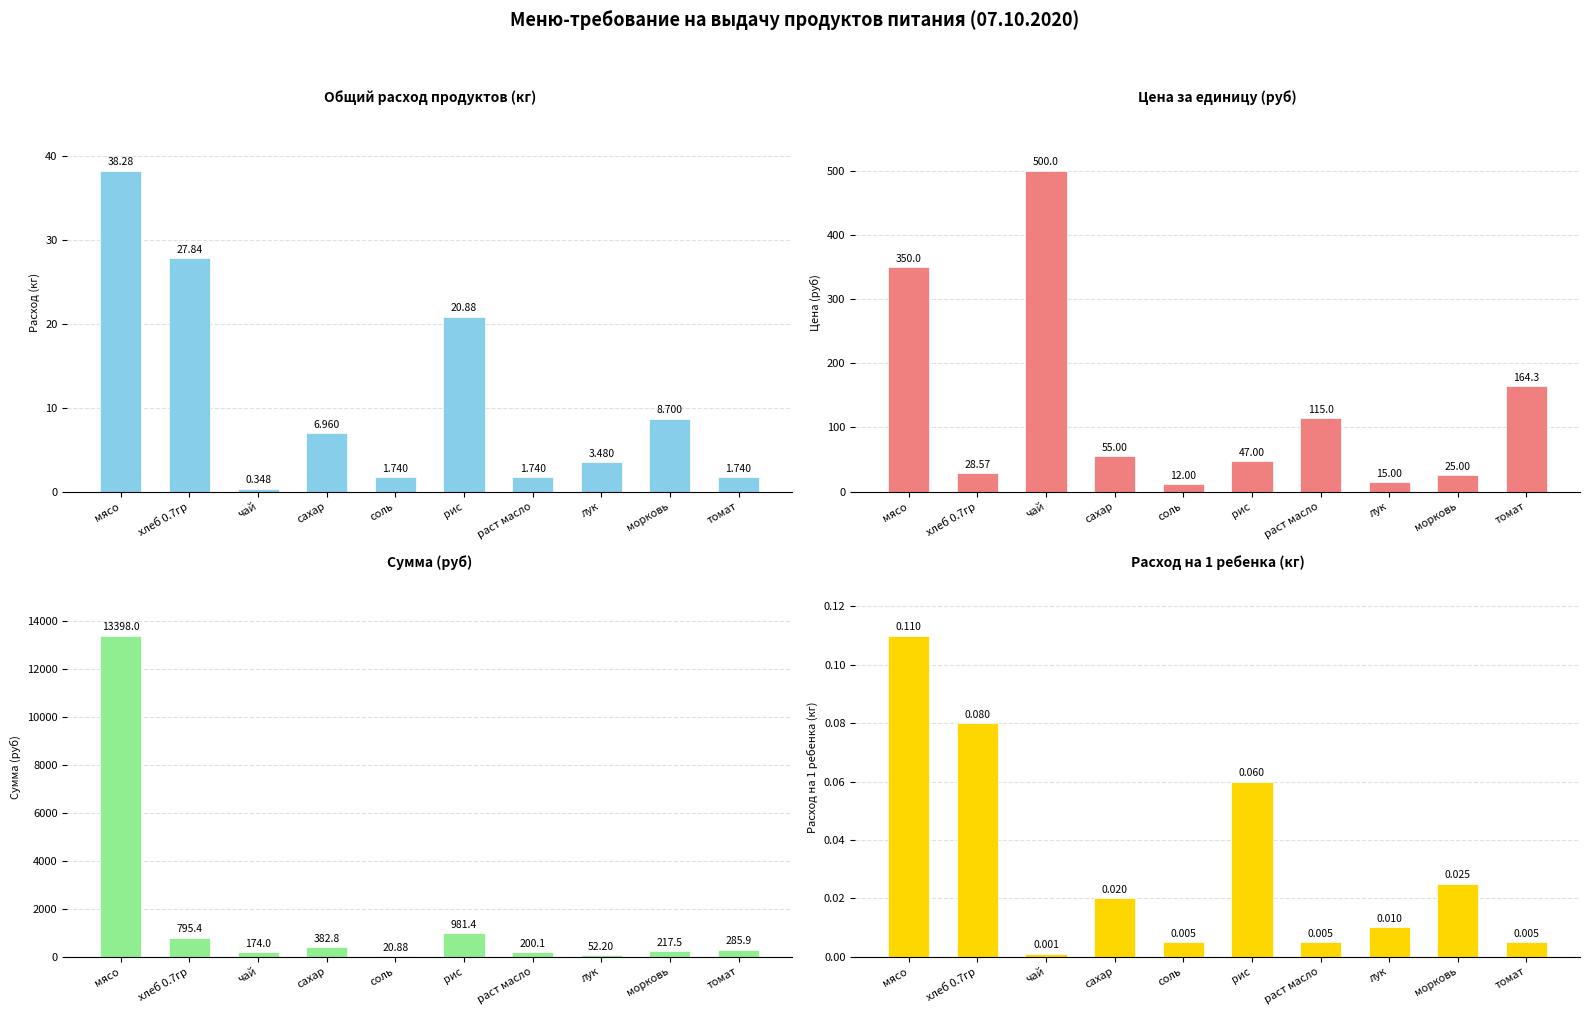

At which label is Сумма (руб) closest to 6709?

рис